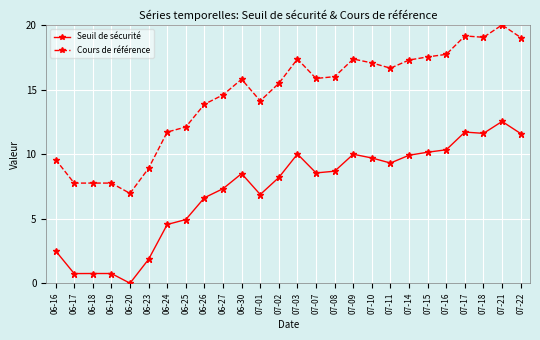

True or false: Cours de référence has more than 1 points higher than both neighbors.

True